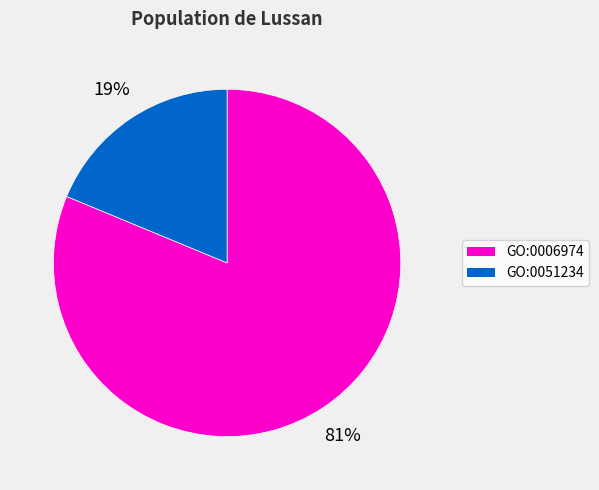

To the nearest percent, what is the difference between the largest and smallest slice percentages?

62%